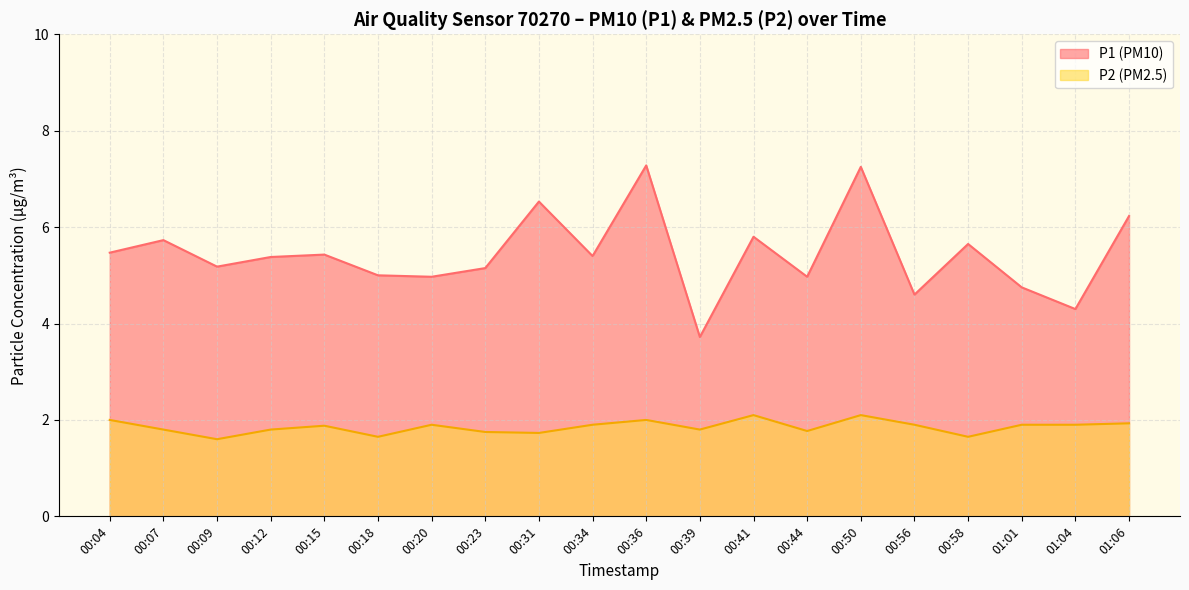

How many values in the P1 series exceed 5?

13